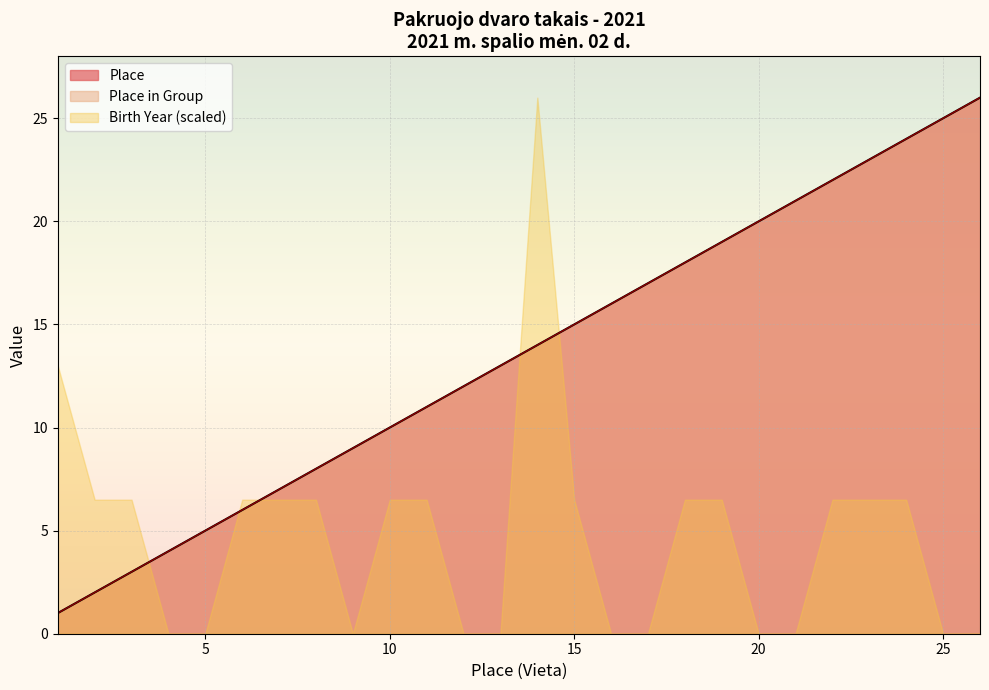

Is it true that Place equals 1 at 1?

True